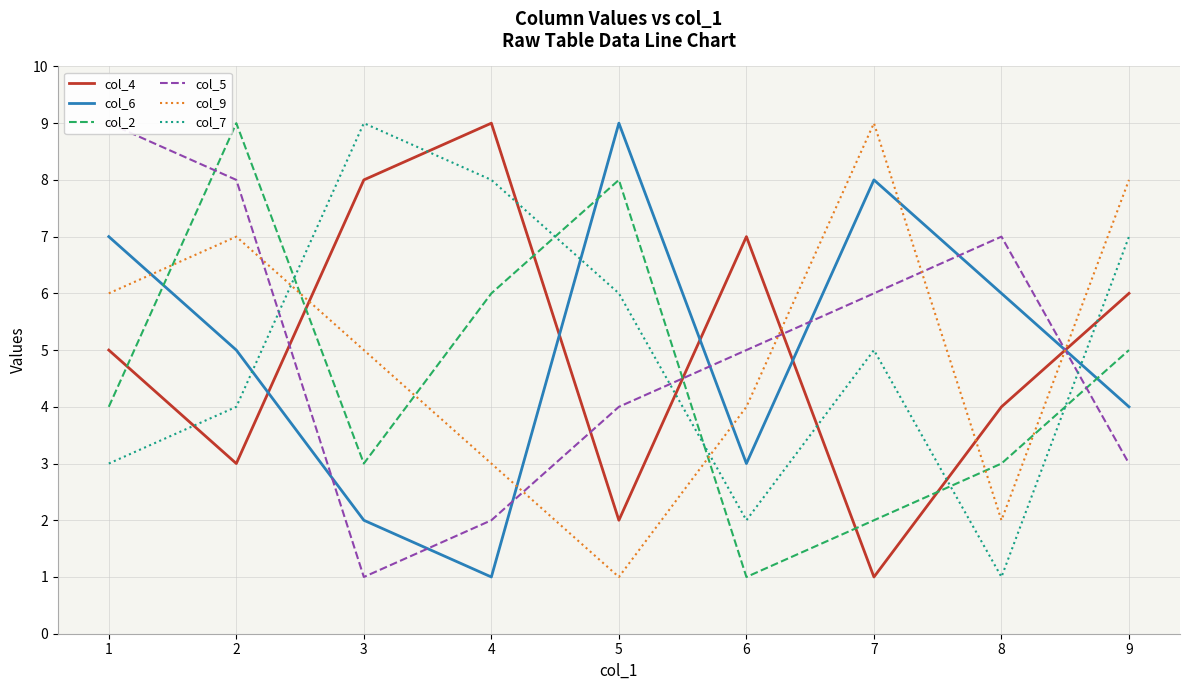

At which label does col_5 first exceed 5?

1